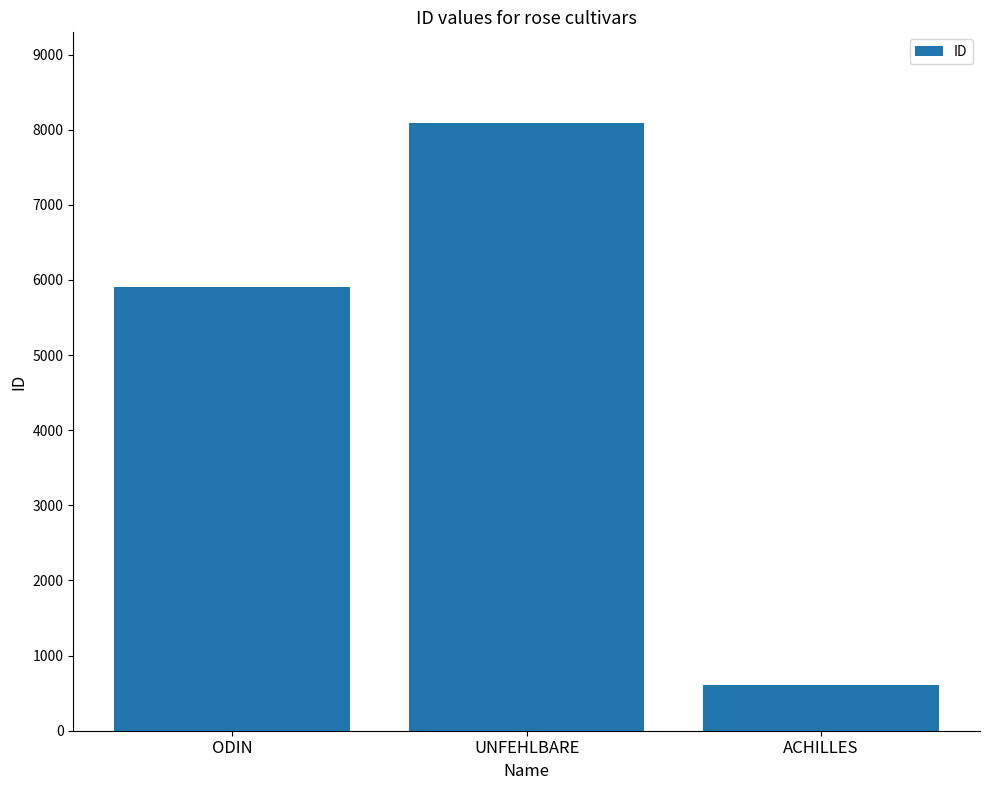

What is the greatest value displayed?

8083